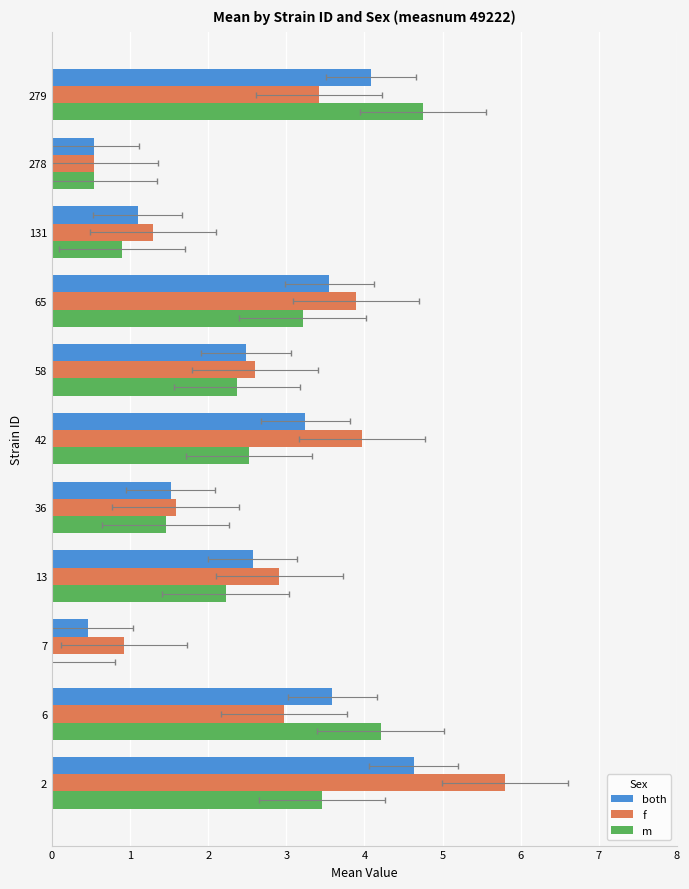

How many bars are there in total?

33